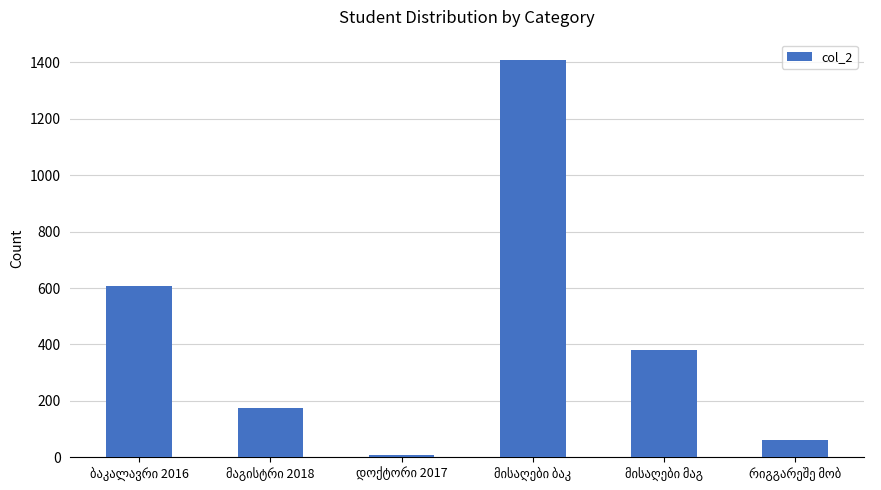

What is the sum of all values?

2637